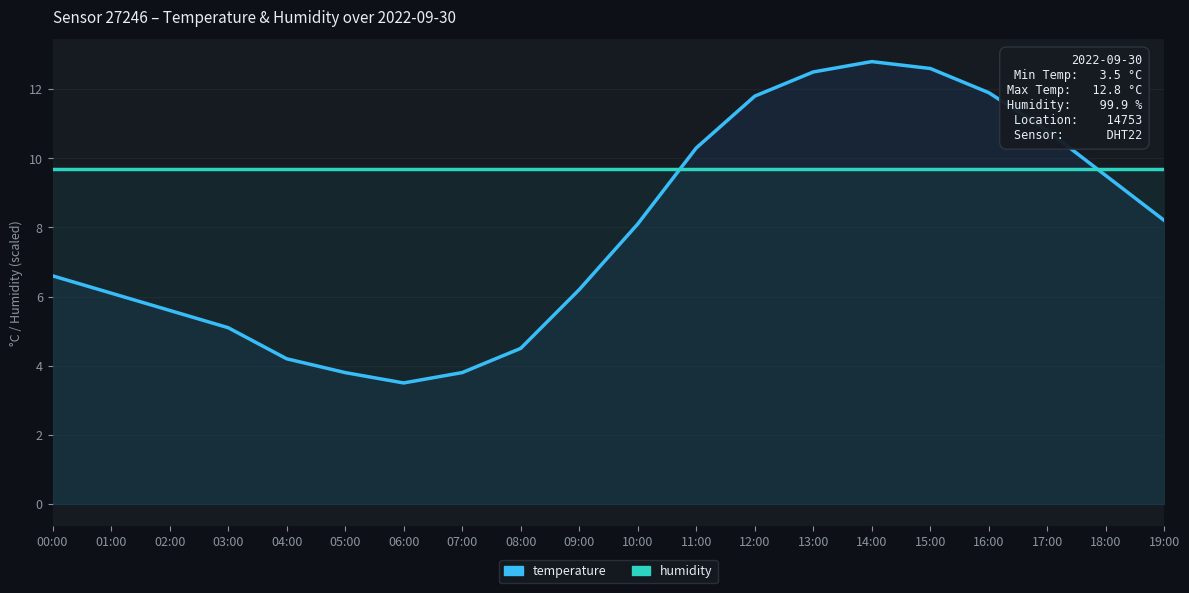

After their last crossing, which series has the higher values: humidity or temperature?

humidity